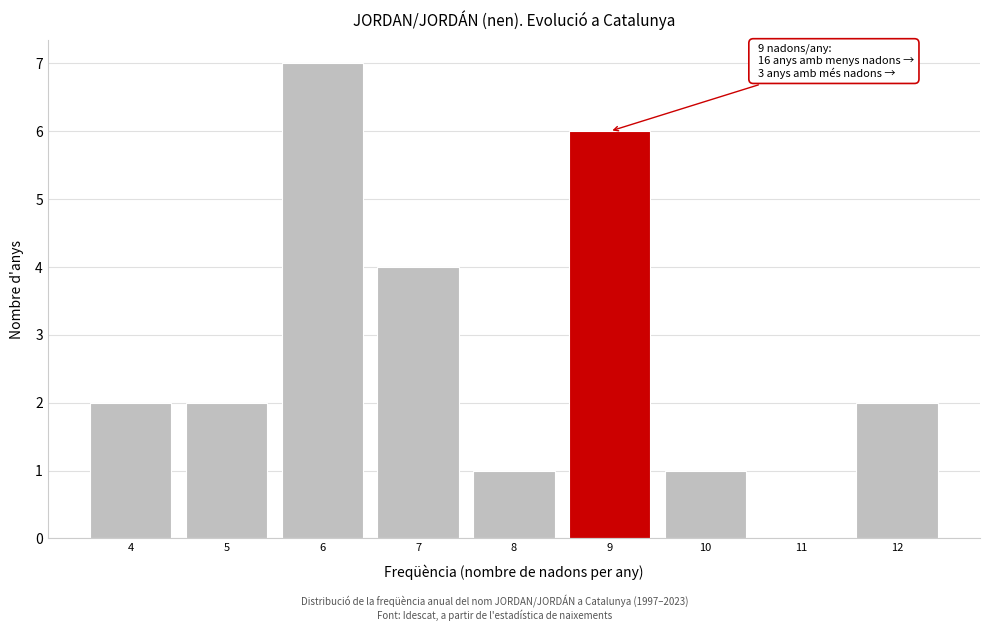

Reading left to right, list all the values displayed in this chart.

4=2	5=2	6=7	7=4	8=1	9=6	10=1	11=0	12=2